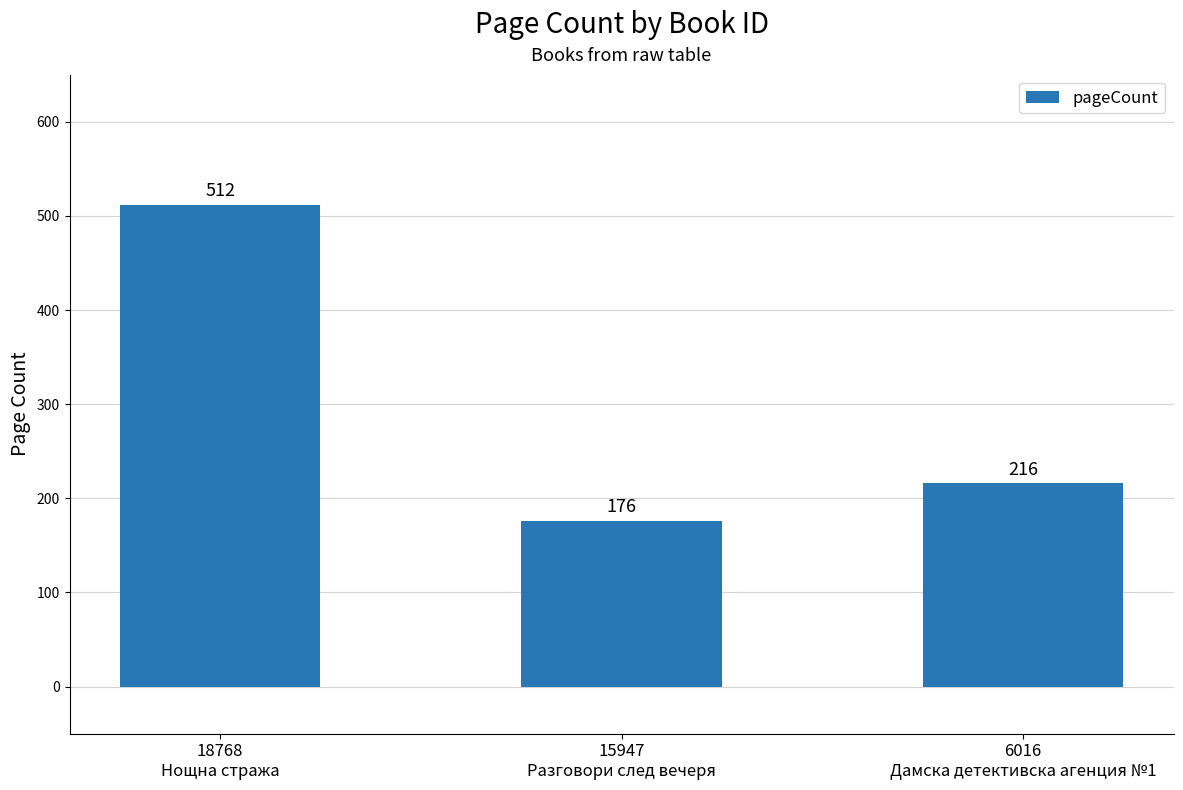

Are the bars grouped side by side (vs. stacked)?

No